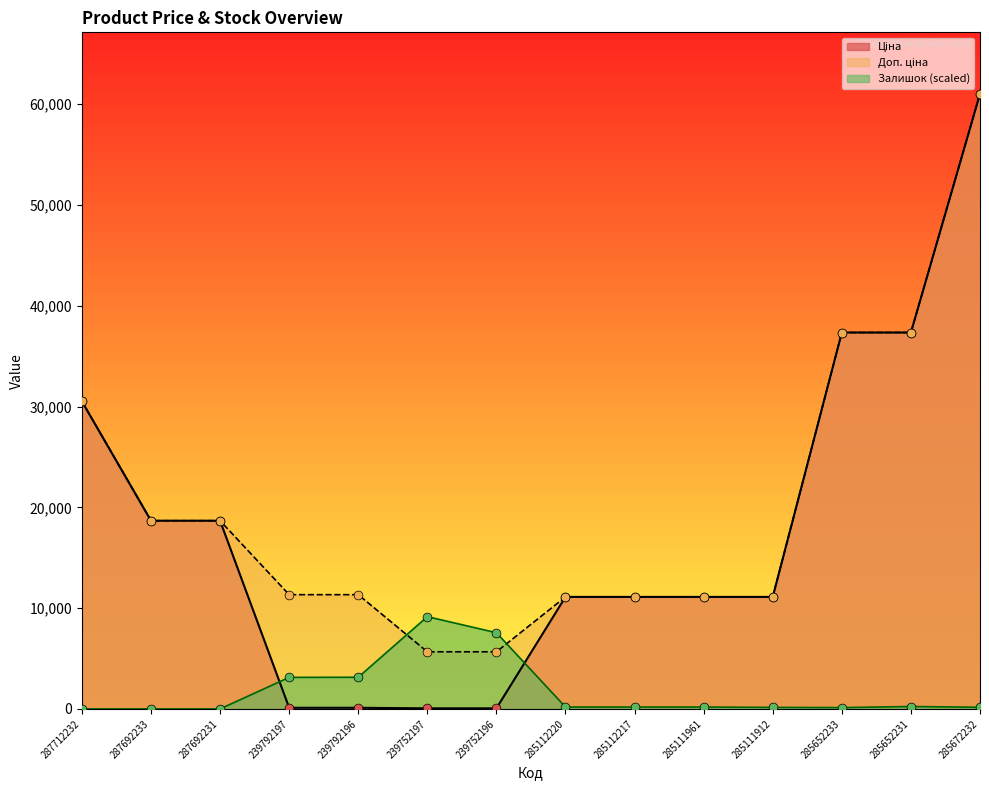

Which series has the widest spread of Y values?

Ціна